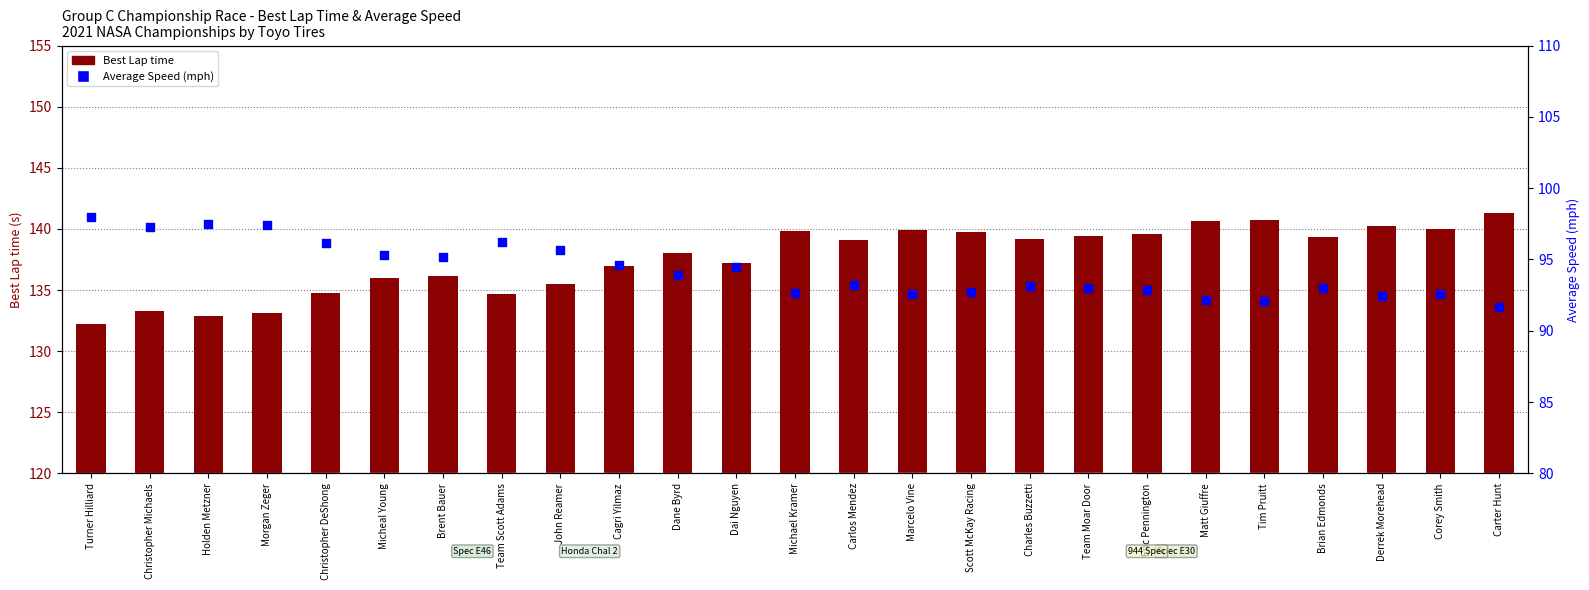

Which series has the widest spread of Y values?

Best Lap time